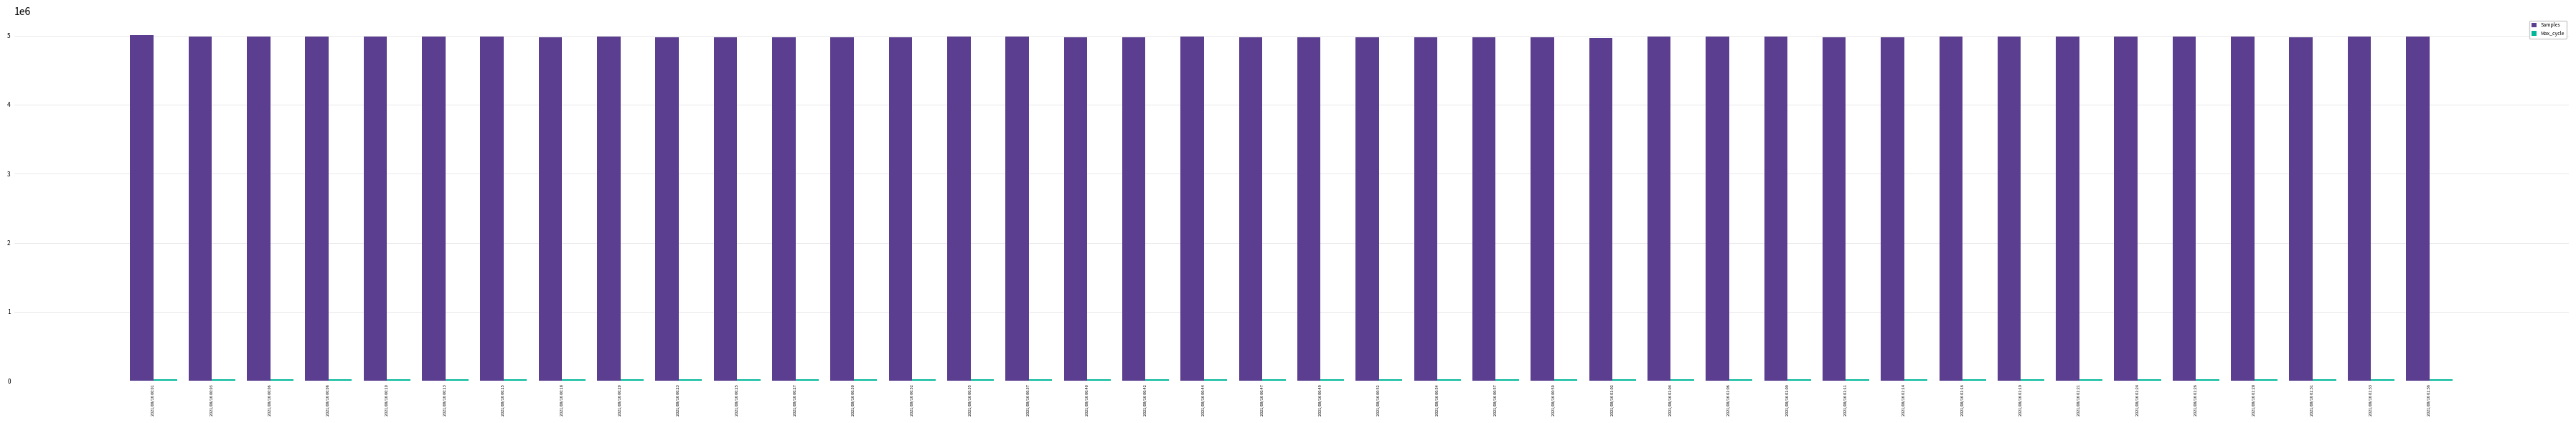

What is the spread (max minus min) of values at 2021/08/16 00:30?

4953074